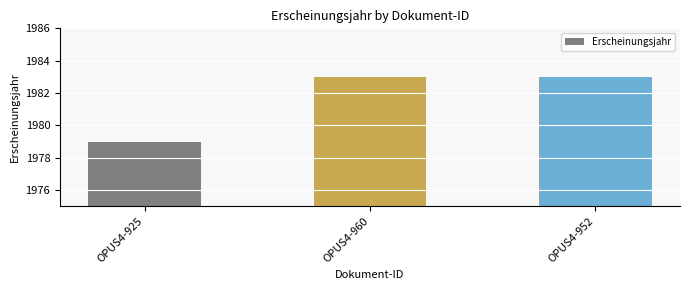

What is the change in value from OPUS4-925 to OPUS4-952?

+4